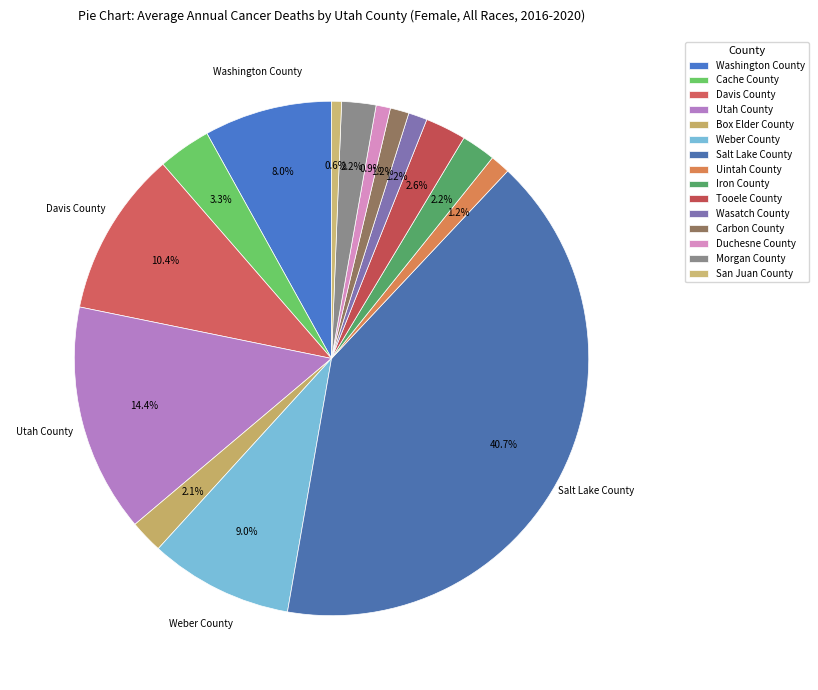

Rank the categories by value from lowest to highest.

San Juan County, Duchesne County, Wasatch County, Carbon County, Uintah County, Box Elder County, Iron County, Morgan County, Tooele County, Cache County, Washington County, Weber County, Davis County, Utah County, Salt Lake County